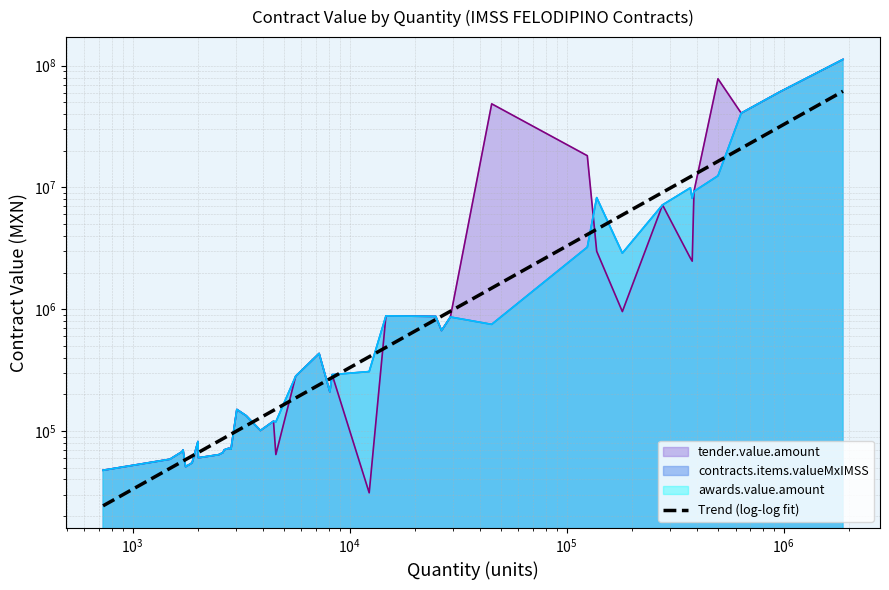

The chart shows a value of 43566.6 at $\mathdefault{10^{1}}$. True or false?

False